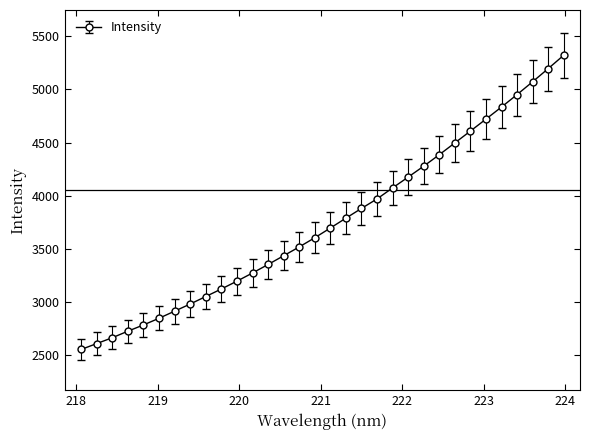

What is the maximum value shown in the chart?

5321.2